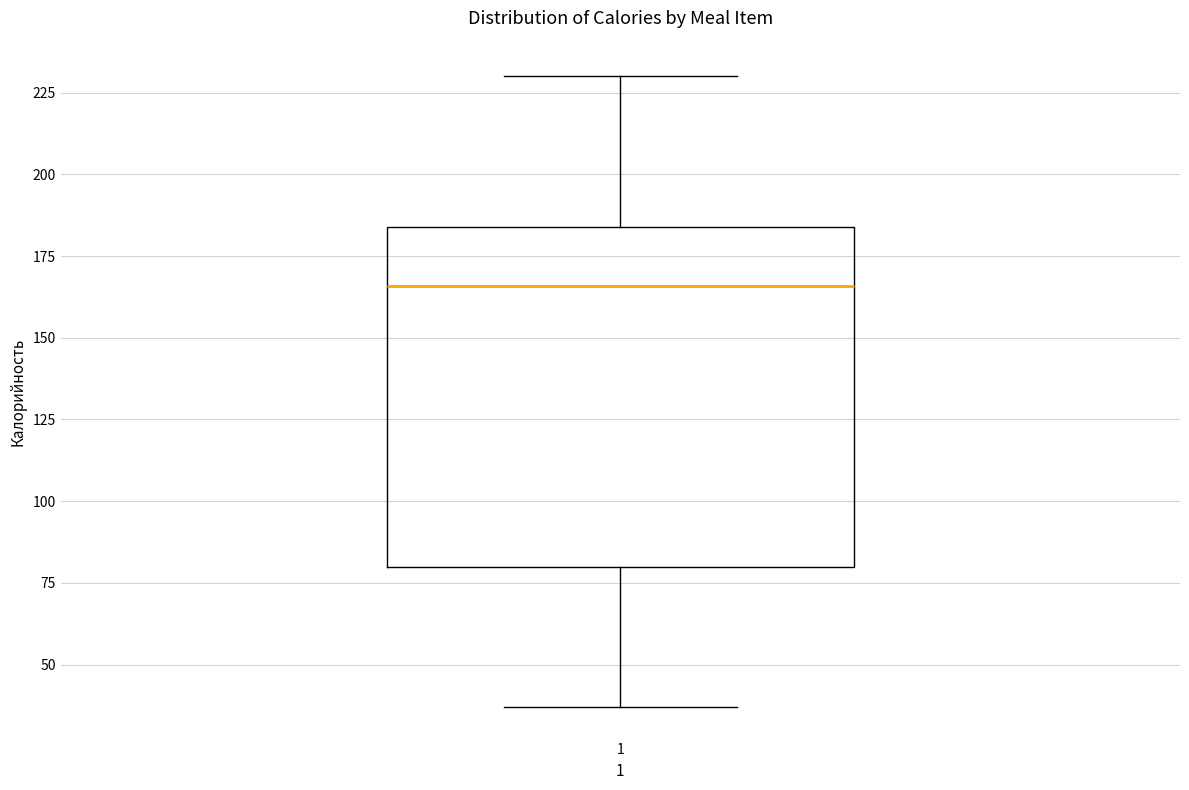

Read this box plot against the y-axis: the position of the median line, the range covered by the box, and the ends of both whiskers. The values are not printed on the chart, so give them approximately, as read against the axis.

median 165, box 80 to 185, whiskers 35 to 230